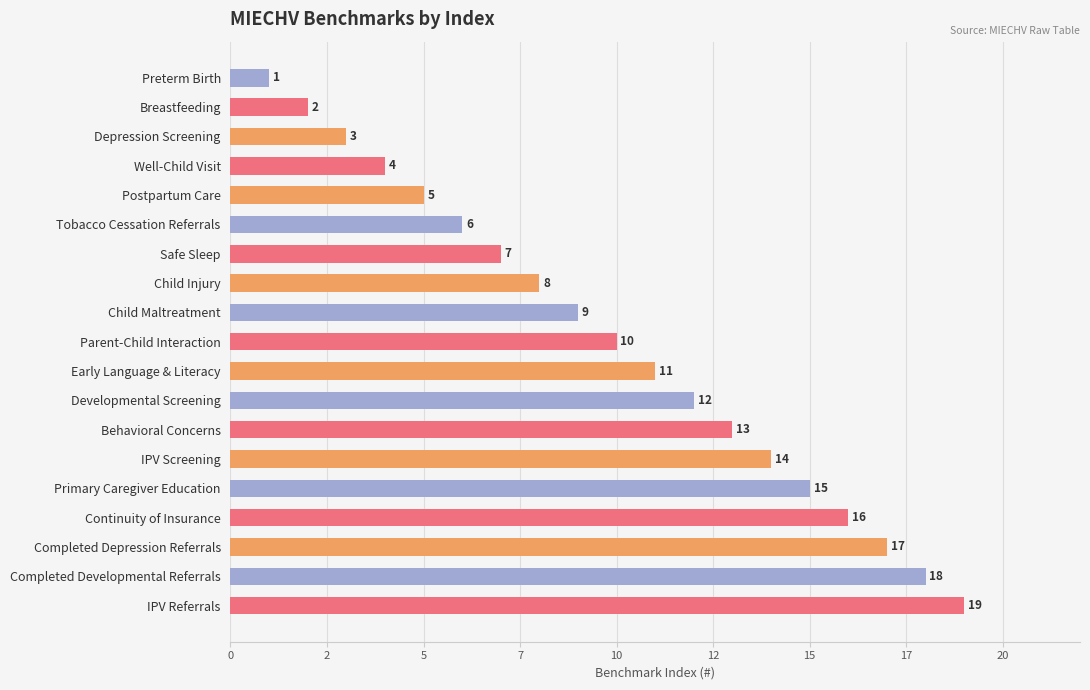

True or false: the data shows 17 at Completed Depression Referrals.

True